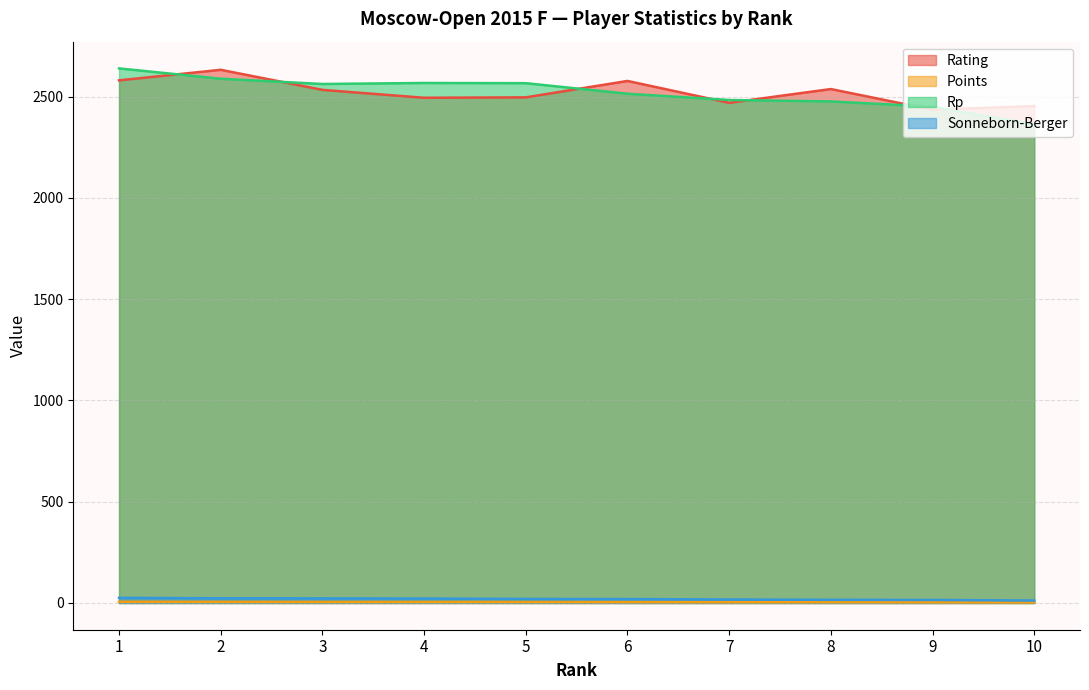

Reading right to left, list all the values displayed in this chart.

Rating: 10=2453.0	9=2435.0	8=2537.0	7=2469.0	6=2577.0	5=2496.0	4=2494.0	3=2533.0	2=2632.0	1=2580.0
Points: 10=2.5	9=3.5	8=4.0	7=4.0	6=4.5	5=5.0	4=5.0	3=5.0	2=5.5	1=6.0
Rp: 10=2362.0	9=2450.0	8=2476.0	7=2483.0	6=2514.0	5=2566.0	4=2567.0	3=2562.0	2=2588.0	1=2639.0
Sonneborn-Berger: 10=12.2	9=15.0	8=15.5	7=17.2	6=19.5	5=20.0	4=22.0	3=22.8	2=23.2	1=25.5